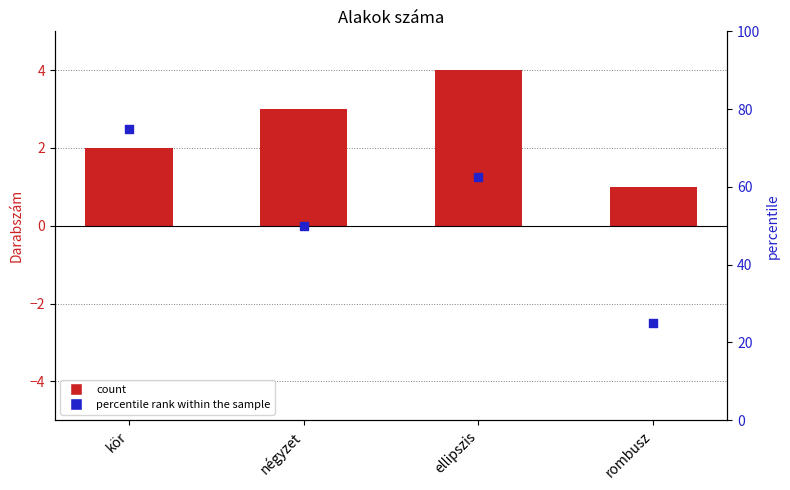

Which series reaches the minimum Y coordinate?

count